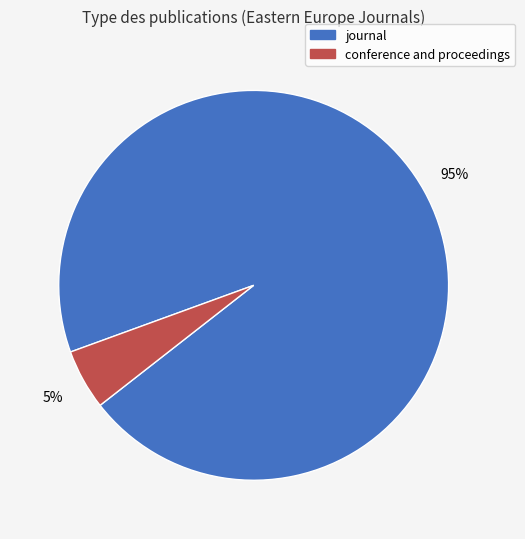

How many segments does this pie chart have?

2